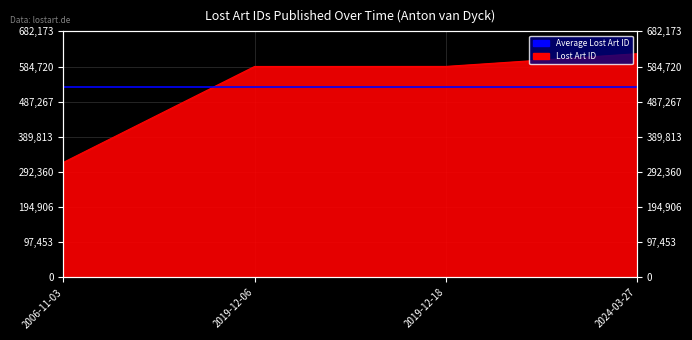

How many data points are less than 584964?

2